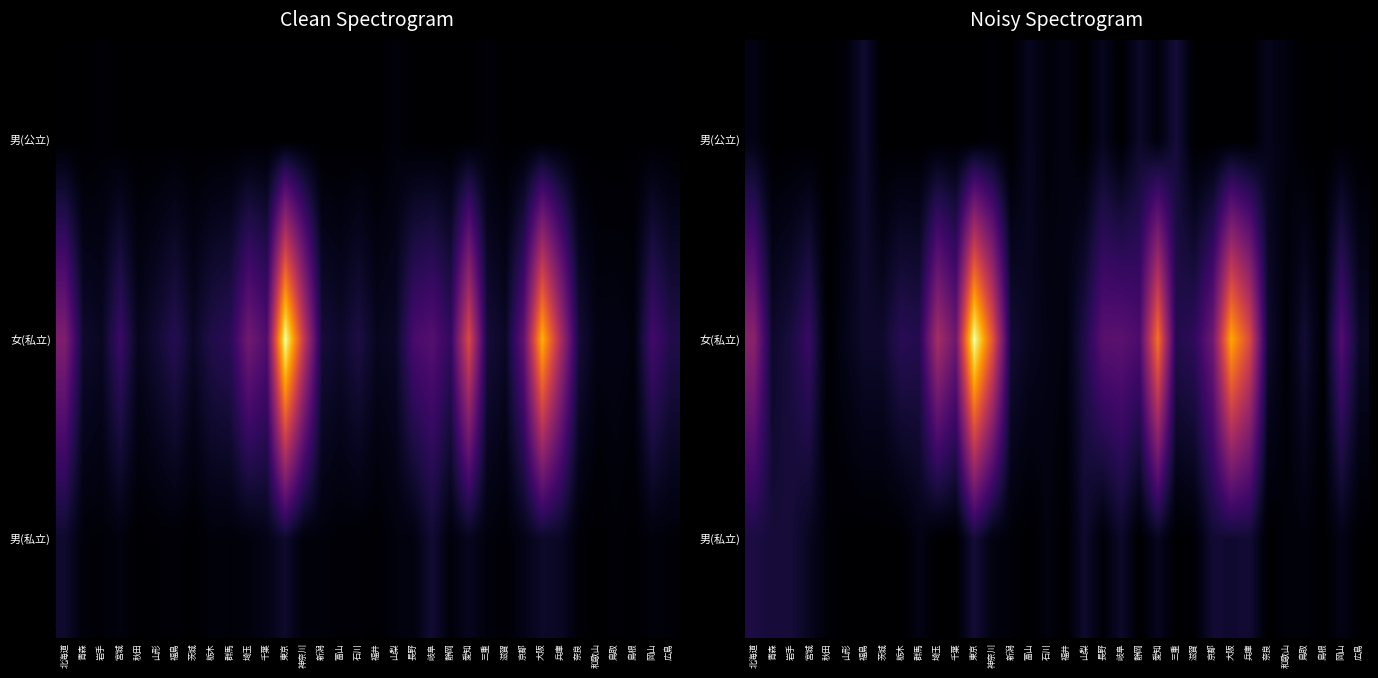

The 男(私立) series shows 679.1 at 山形. True or false?

False